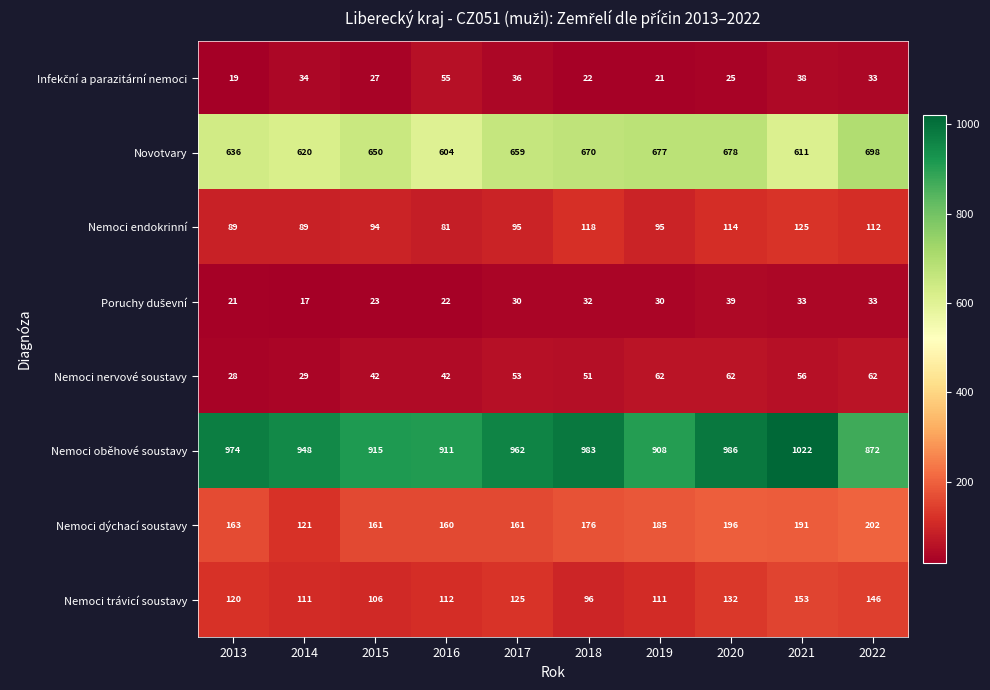

The Nemoci nervové soustavy series shows 53 at 2017. True or false?

True